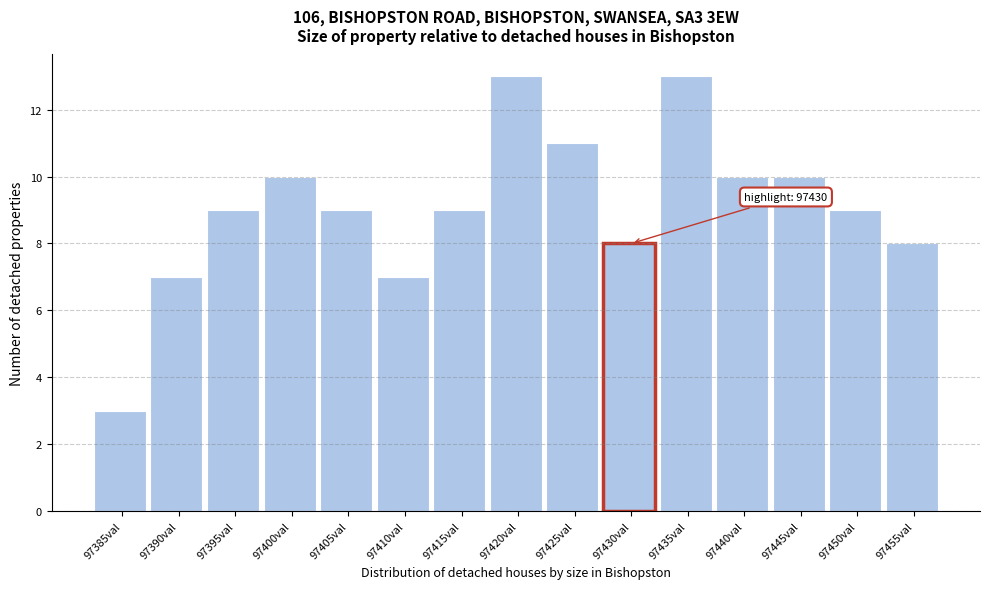

Reading left to right, transcribe all the data shown in this chart.

97385val=3	97390val=7	97395val=9	97400val=10	97405val=9	97410val=7	97415val=9	97420val=13	97425val=11	97430val=8	97435val=13	97440val=10	97445val=10	97450val=9	97455val=8